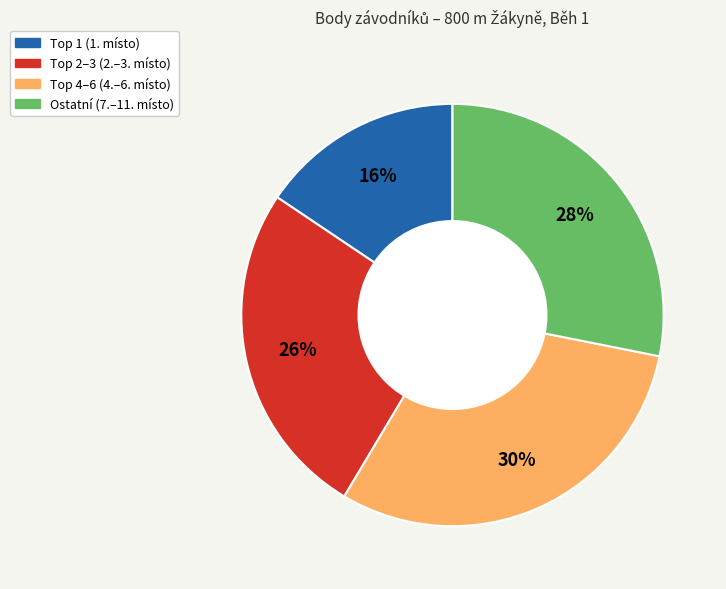

To the nearest percent, what is the average slice percentage?

25%